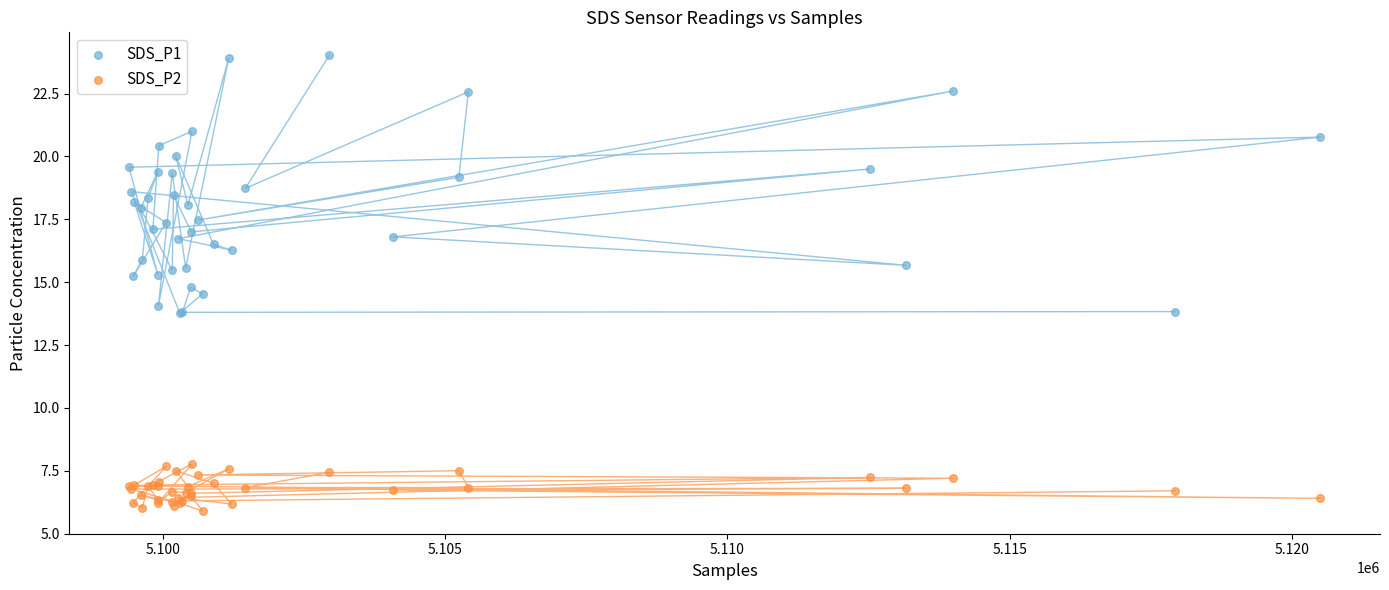

What are all the series names shown in the legend?

SDS_P1, SDS_P2